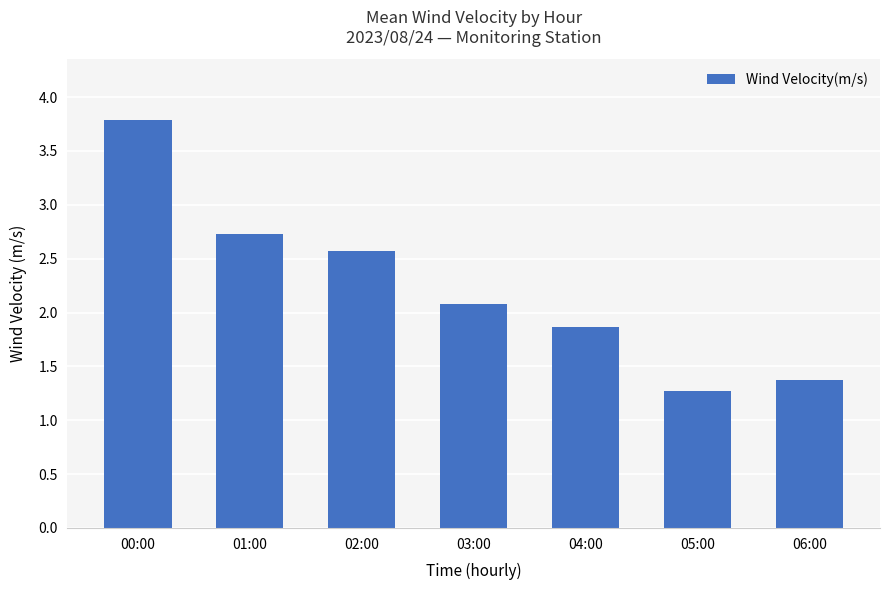

Are the bars grouped side by side (vs. stacked)?

No